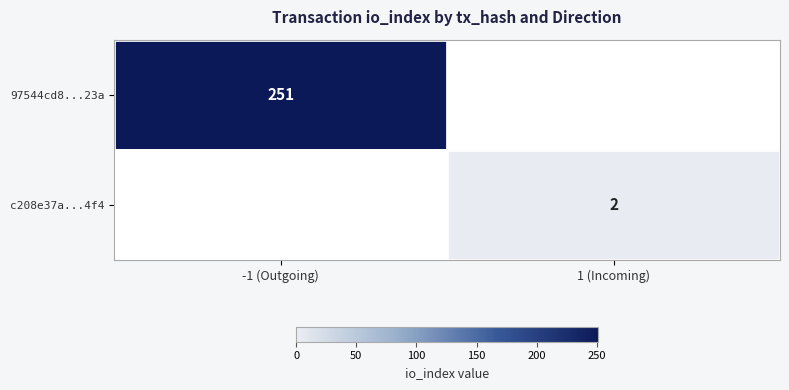

The value of c208e37a...4f4 at 1 (Incoming) is 2. True or false?

True